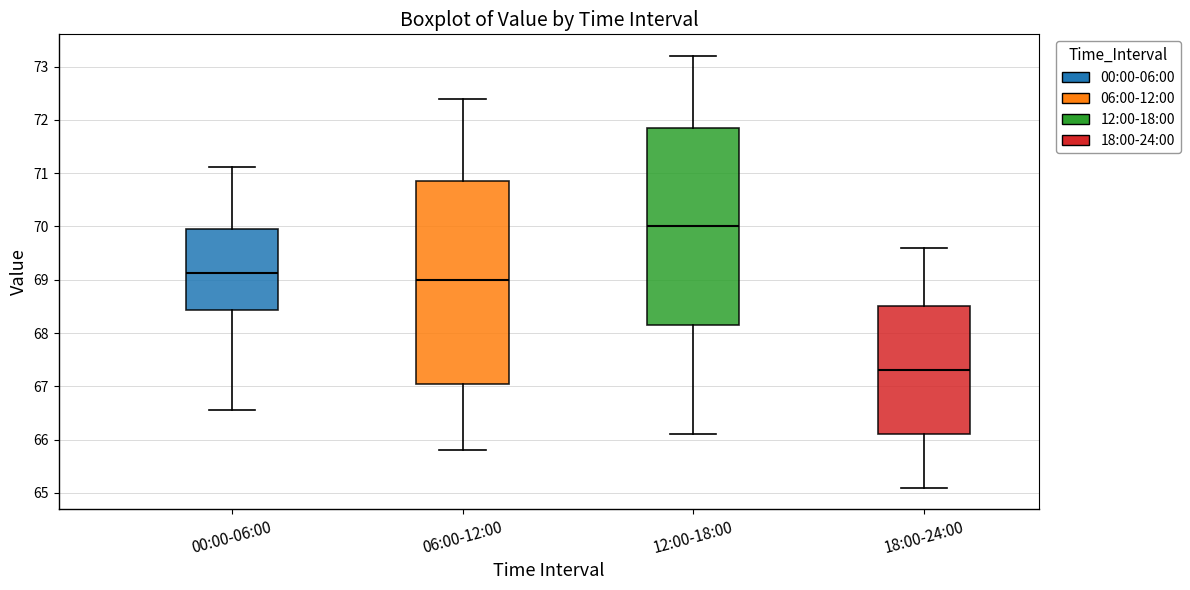

Reading left to right, transcribe this box plot: for each box, give where its median line is, the range the box spans, and where its two whiskers end, as read against the y-axis. The values are not printed on the chart, so give them approximately, as read against the axis.

00:00-06:00: median 69.1, box 68.4 to 69.9, whiskers 66.6 to 71.1
06:00-12:00: median 69.0, box 67.1 to 70.9, whiskers 65.8 to 72.4
12:00-18:00: median 70.0, box 68.2 to 71.9, whiskers 66.1 to 73.2
18:00-24:00: median 67.3, box 66.1 to 68.5, whiskers 65.1 to 69.6